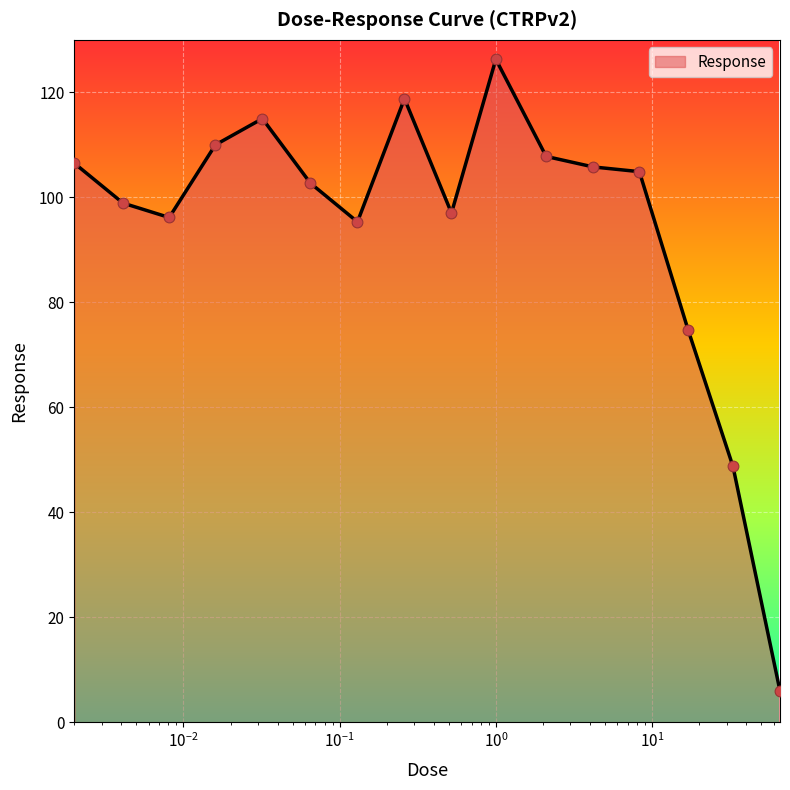

What is the greatest value displayed?

126.3